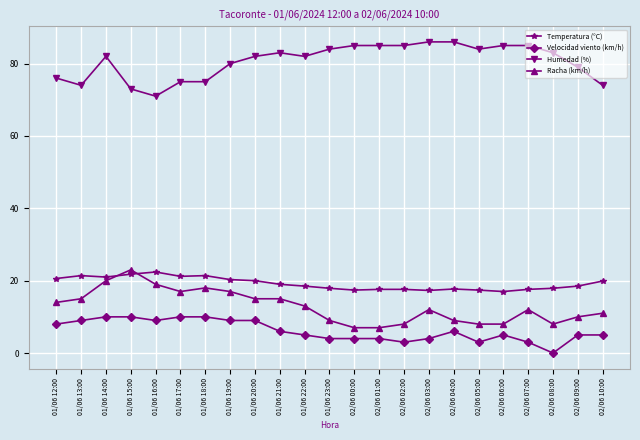

Count the number of categories in the chart.

23